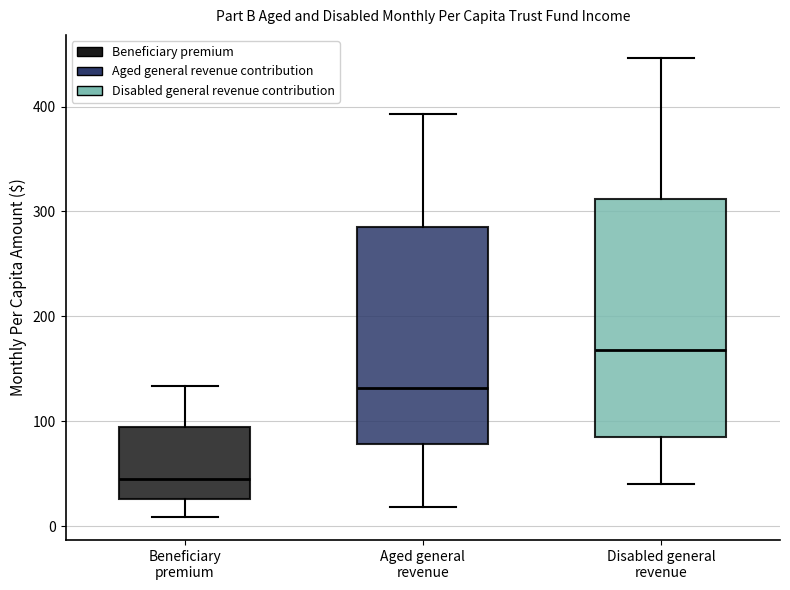

Reading left to right, read every box against the y-axis: the position of its median line, the range the box covers, and the ends of its whiskers. The values are not printed on the chart, so give them approximately, as read against the axis.

Beneficiary premium: median 50, box 30 to 90, whiskers 10 to 130
Aged general revenue: median 130, box 80 to 280, whiskers 20 to 390
Disabled general revenue: median 170, box 90 to 310, whiskers 40 to 450